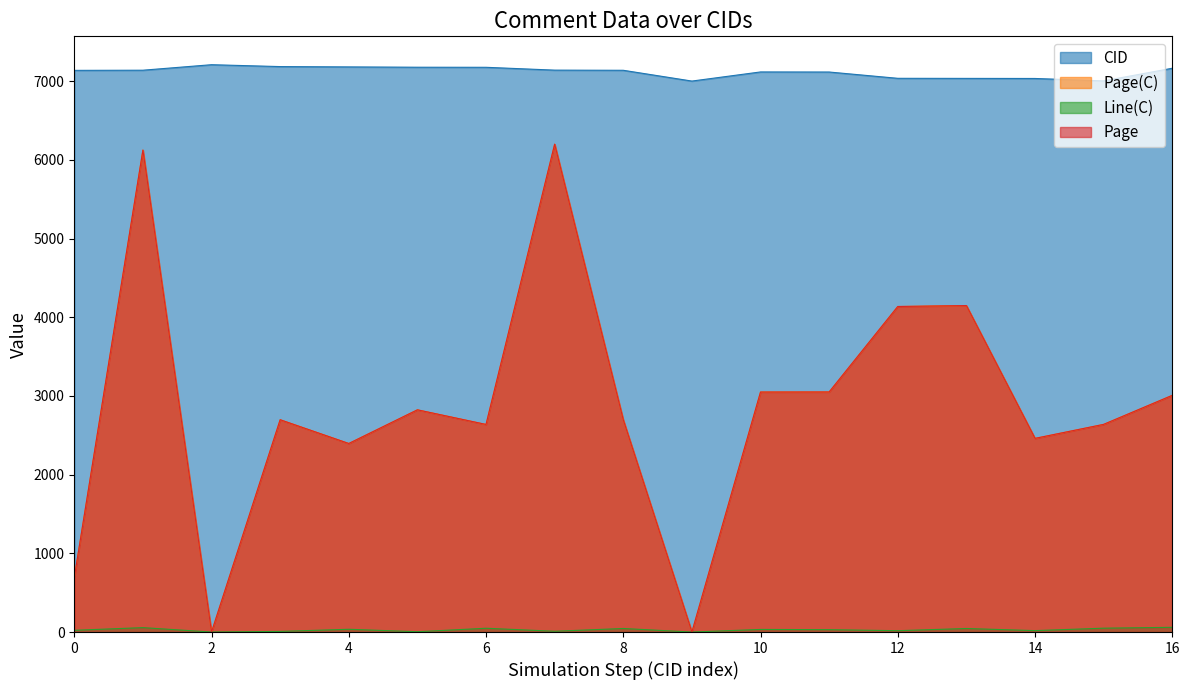

Count the number of categories in the chart.

17